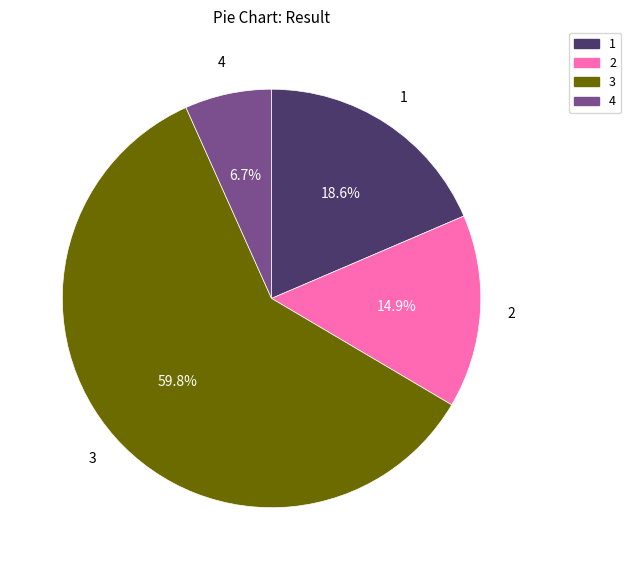

Between 2 and 1, which is larger?

1